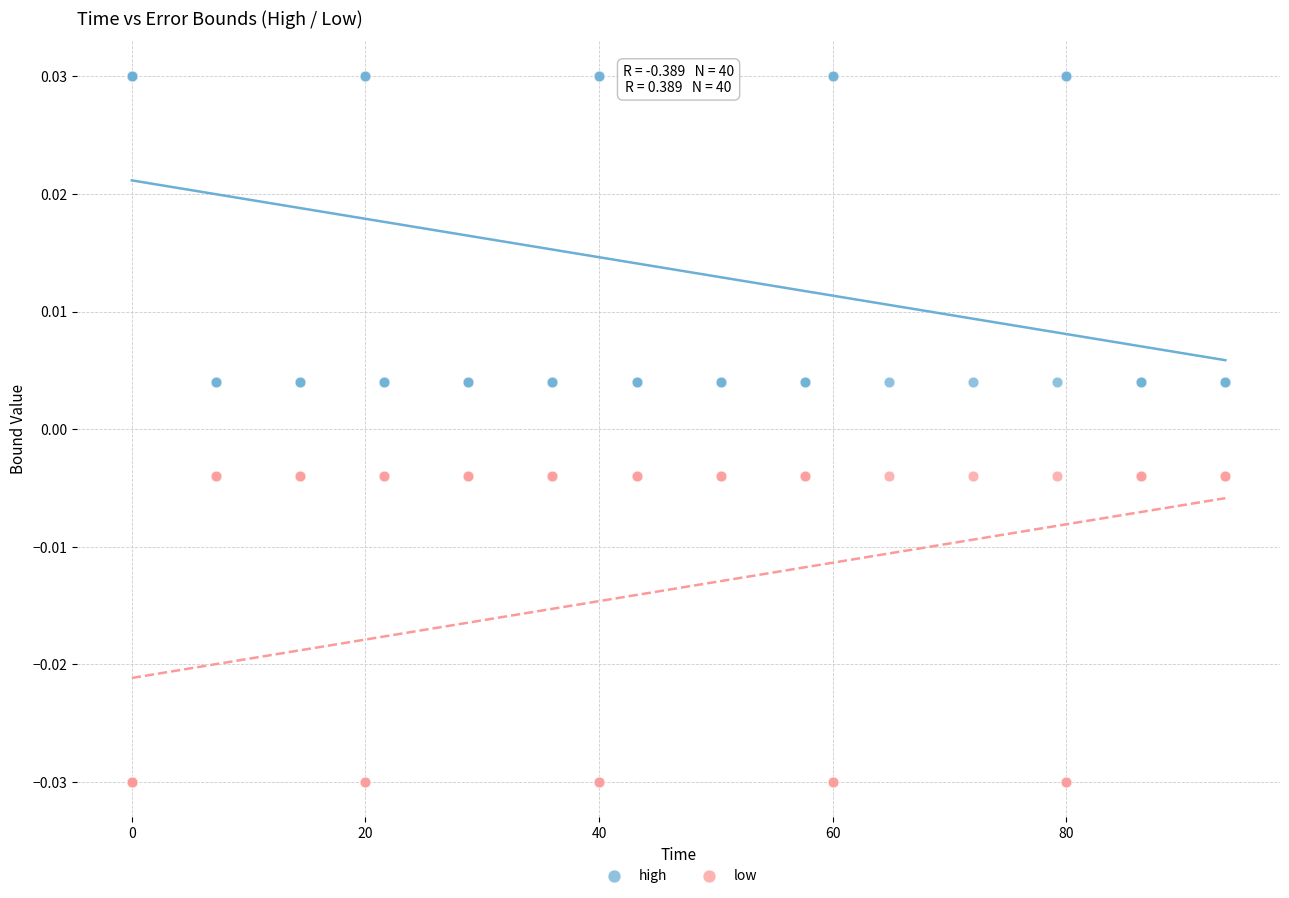

Which series reaches the maximum Y coordinate?

high